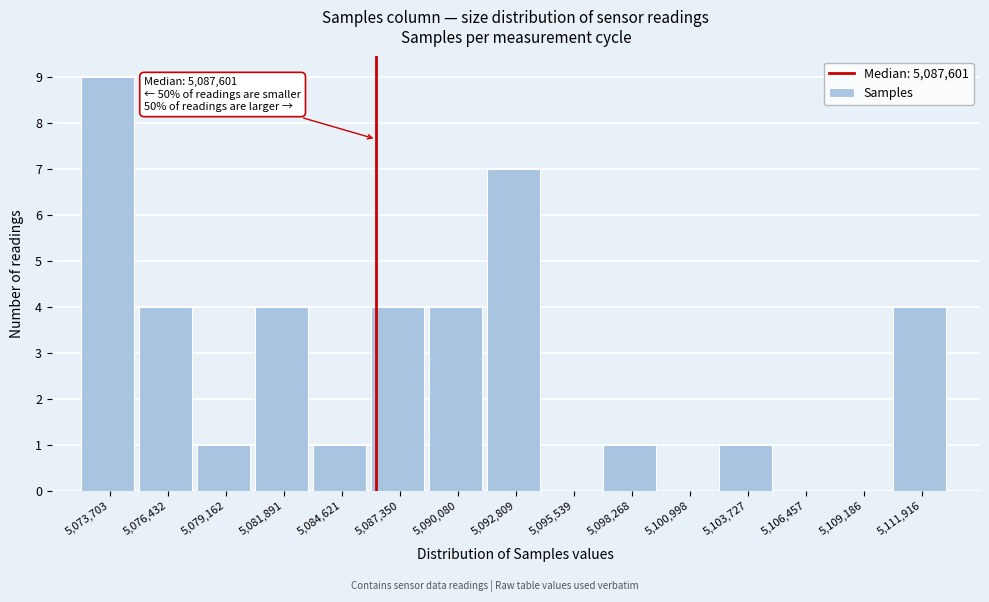

Reading left to right, extract all data points from this chart.

5,073,703=9	5,076,432=4	5,079,162=1	5,081,891=4	5,084,621=1	5,087,350=4	5,090,080=4	5,092,809=7	5,095,539=0	5,098,268=1	5,100,998=0	5,103,727=1	5,106,457=0	5,109,186=0	5,111,916=4